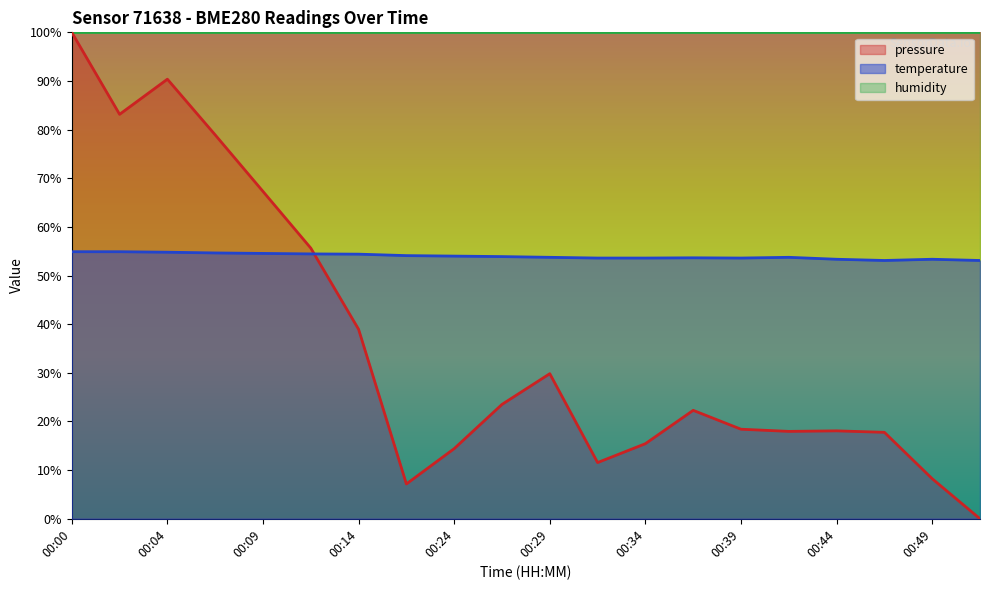

True or false: temperature has a value of 82.6 at 00:02.

False